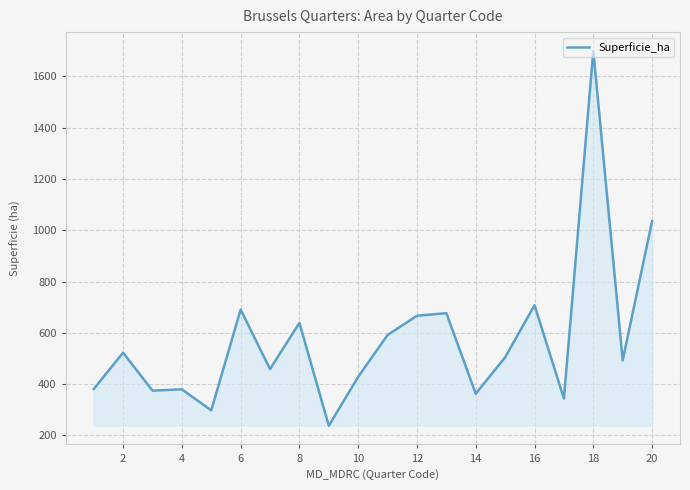

What is the difference between the maximum and minimum values?

1462